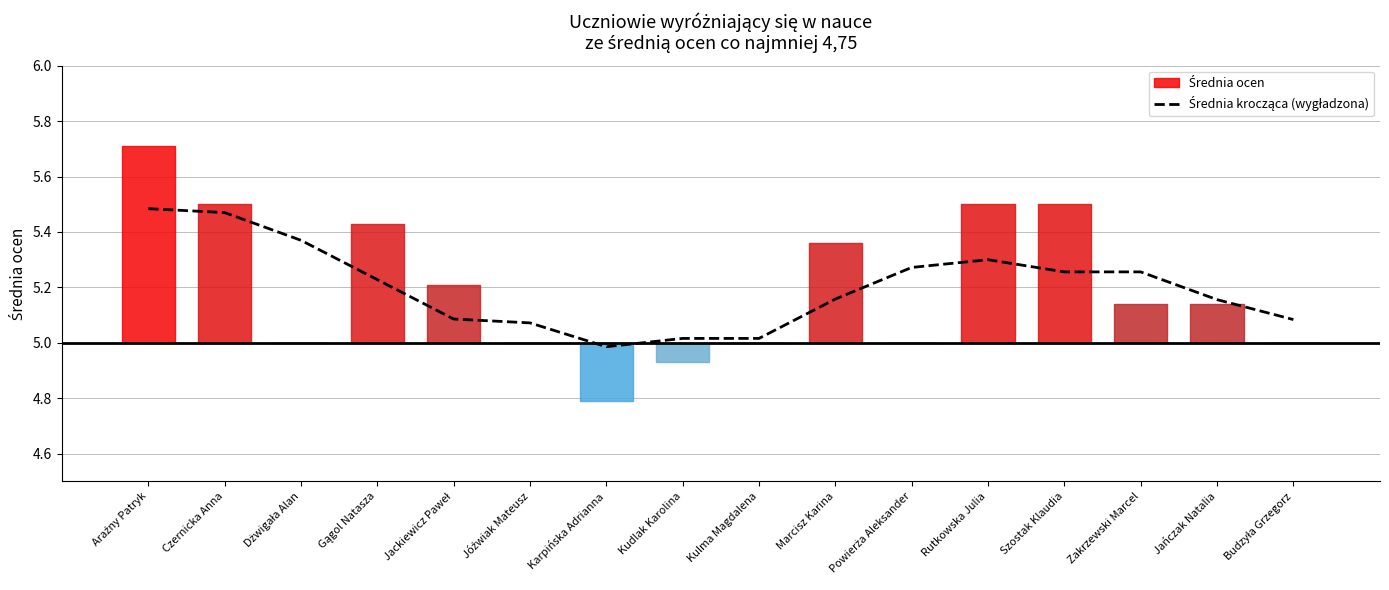

Reading right to left, what are all the values shown in this chart?

5.1	5.2	5.3	5.3	5.3	5.3	5.2	5.0	5.0	5.0	5.1	5.1	5.2	5.4	5.5	5.5